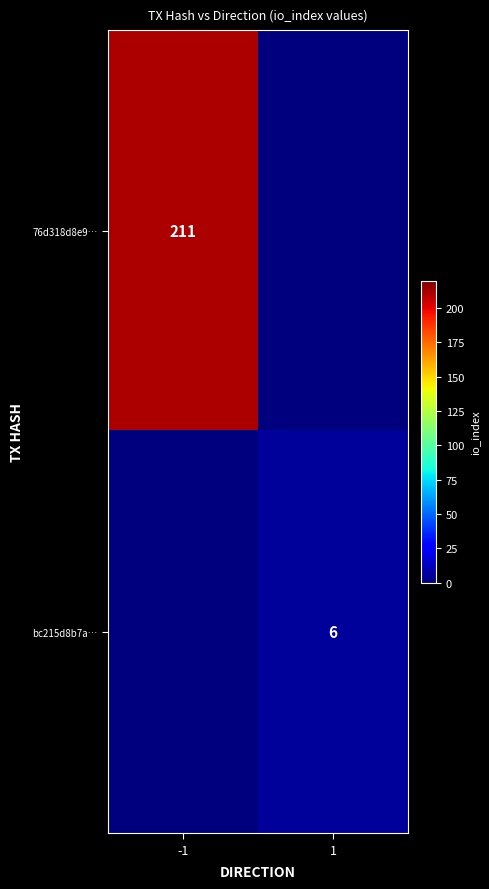

True or false: 76d318d8e9… has a value of 336 at -1.

False